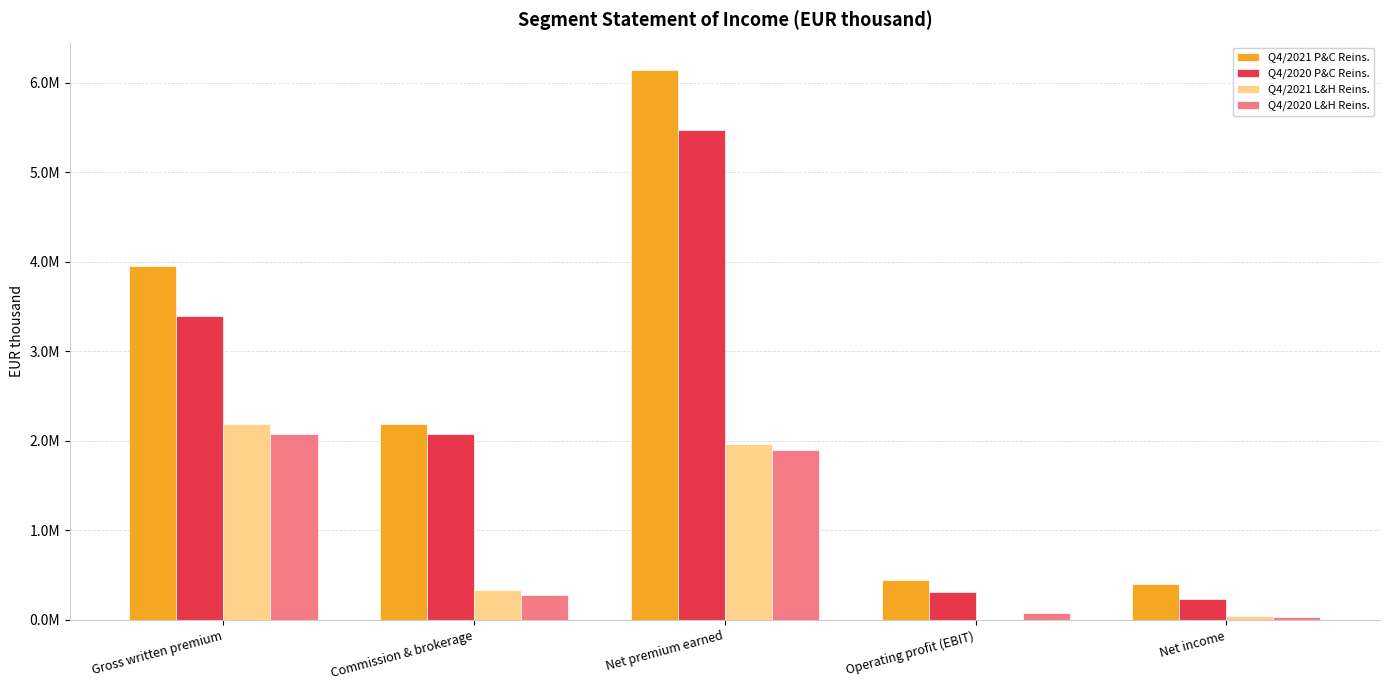

What is the maximum value shown in the chart?

6142668.2